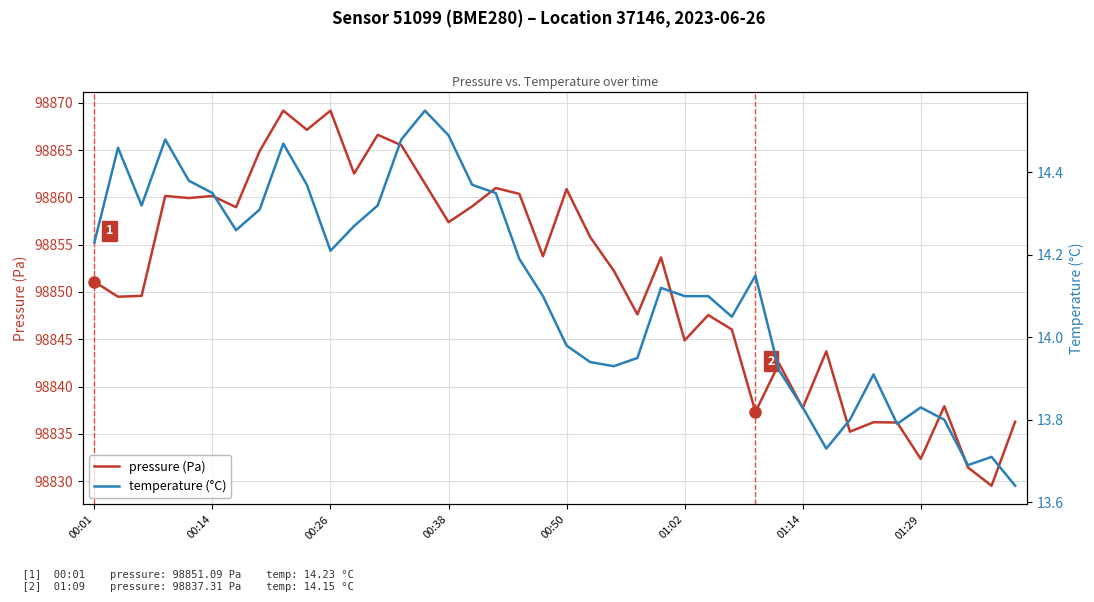

Does the chart display data point markers on the line(s)?

No